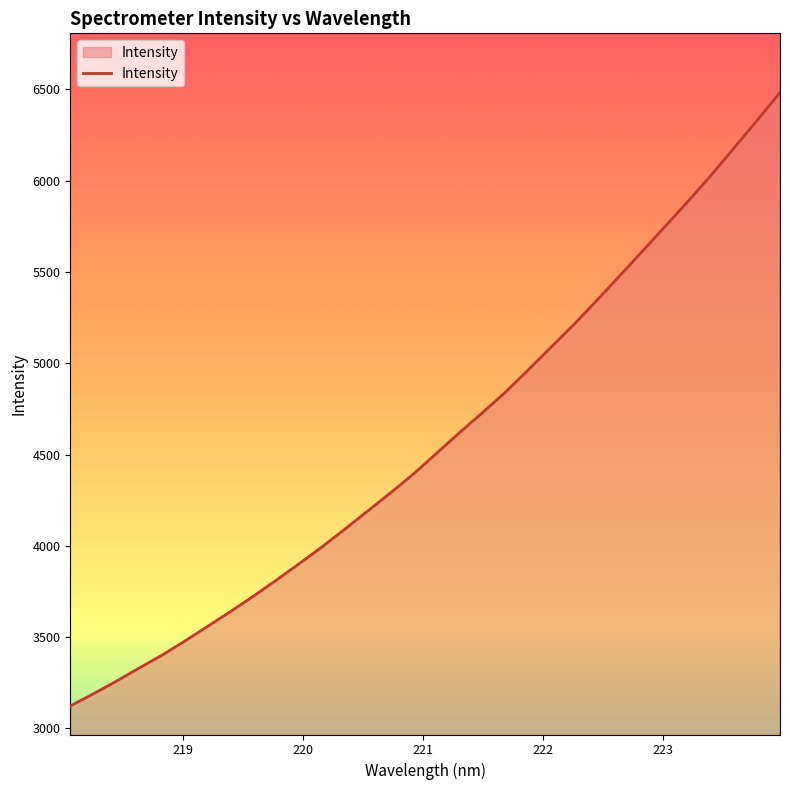

What is the smallest value displayed?

3122.8